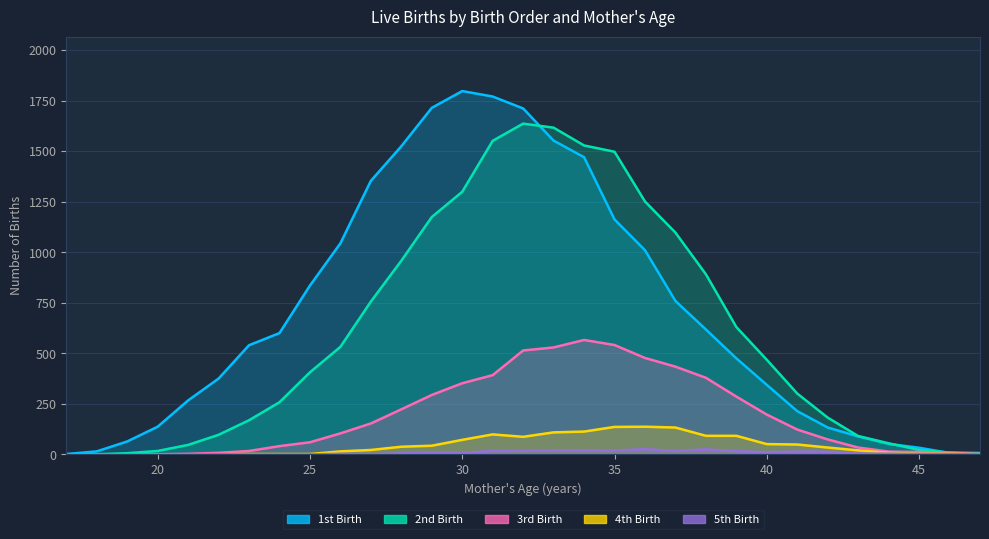

True or false: 1st Birth and 5th Birth cross at least once.

False